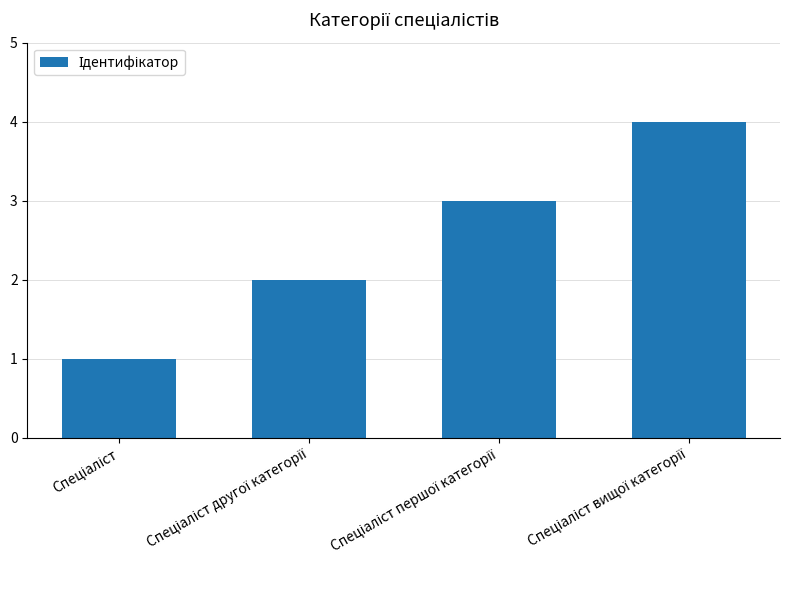

What is the difference between the maximum and minimum values?

3